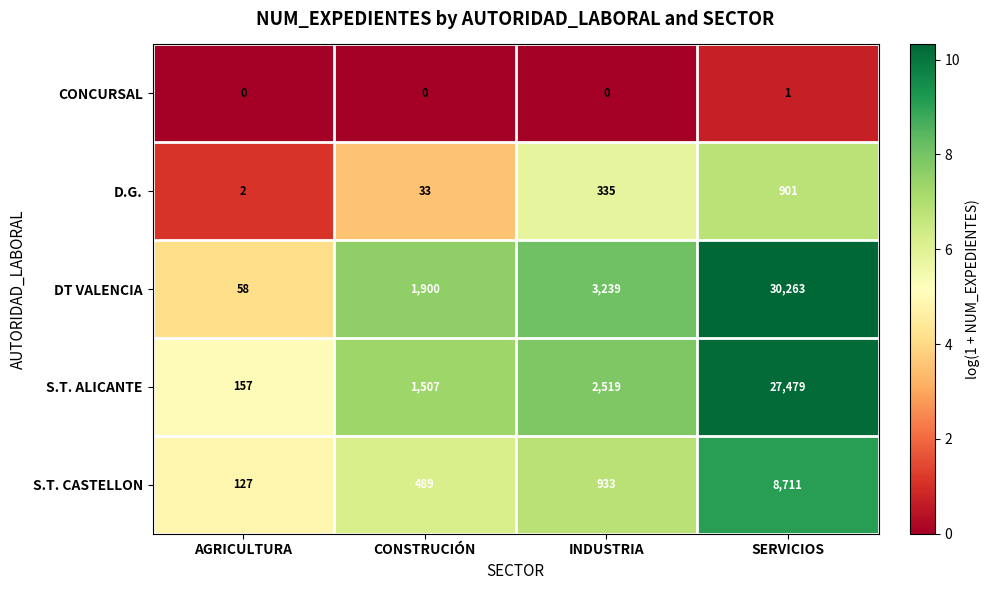

What is the difference between the maximum and minimum values in the S.T. ALICANTE series?

27322